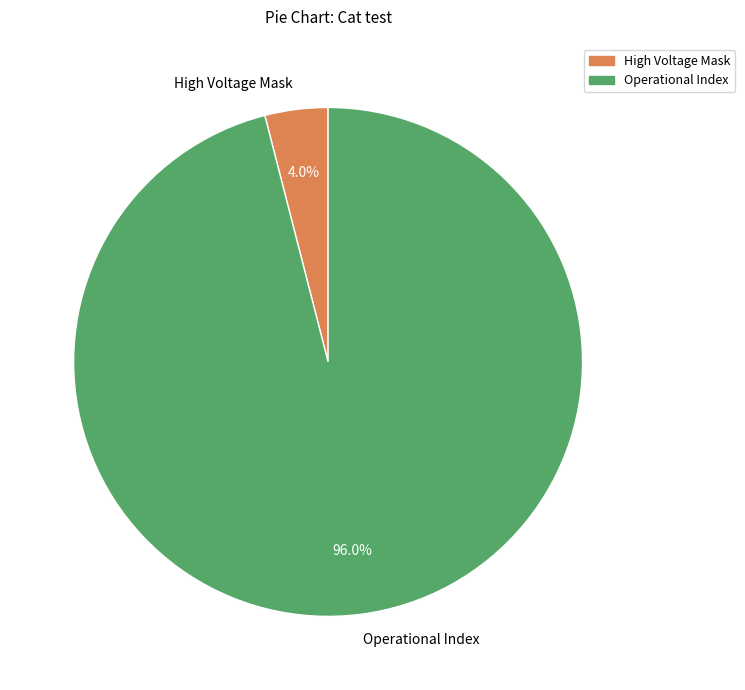

Rank the categories by value from lowest to highest.

High Voltage Mask, Operational Index